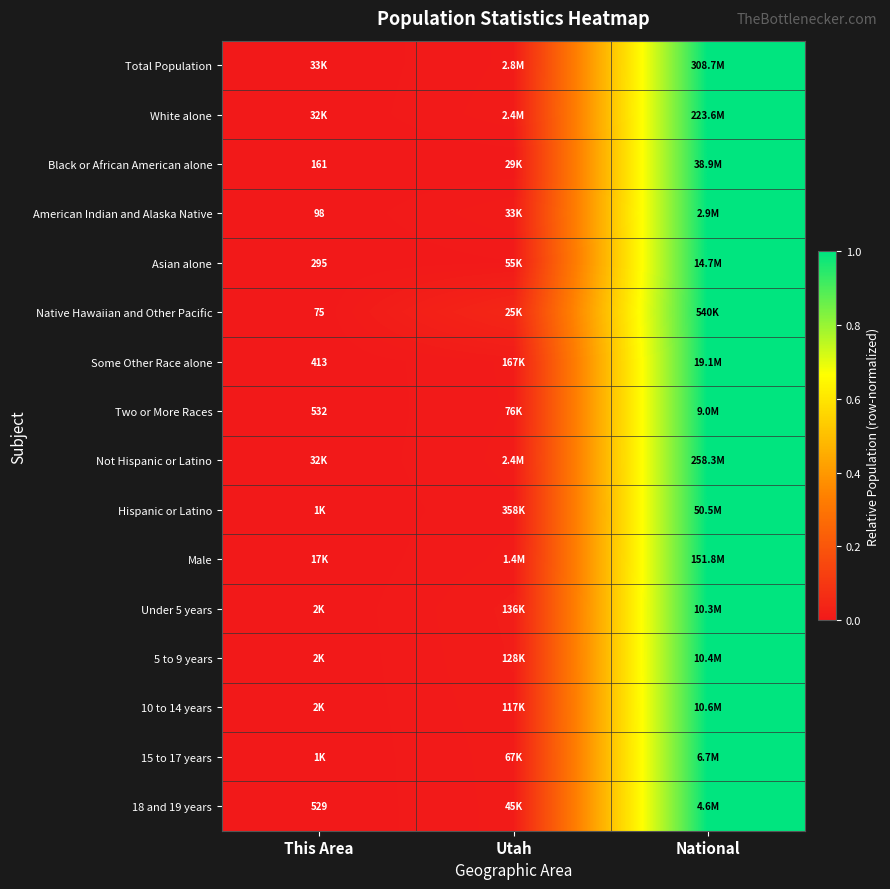

What is the total value across all series at National?

16.0